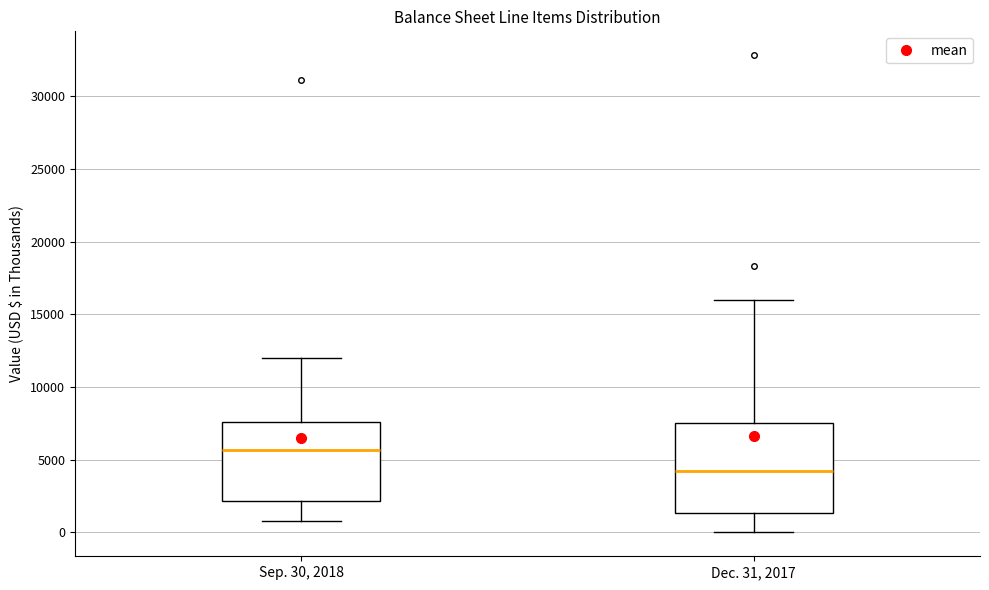

Reading left to right, transcribe this box plot: for each box, give where its median line is, the range the box spans, and where its two whiskers end, as read against the y-axis. The values are not printed on the chart, so give them approximately, as read against the axis.

Sep. 30, 2018: median 5500, box 2000 to 7500, whiskers 1000 to 12000
Dec. 31, 2017: median 4000, box 1500 to 7500, whiskers 0 to 16000